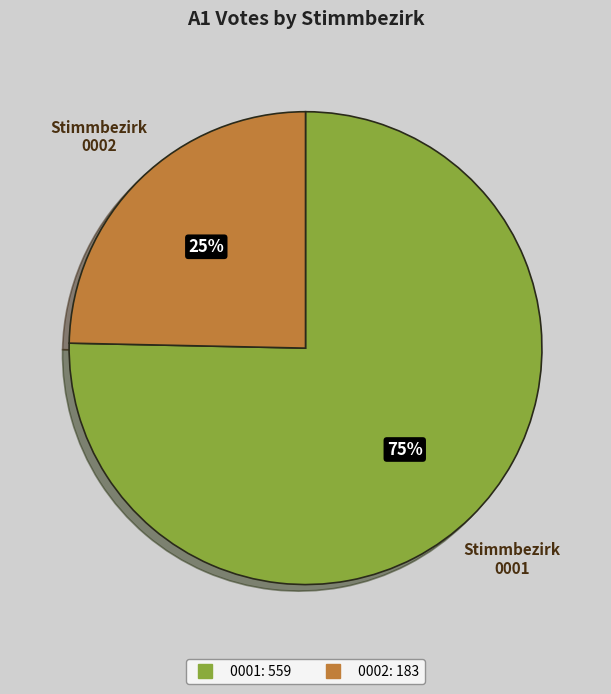

Does any single category account for the majority?

Yes